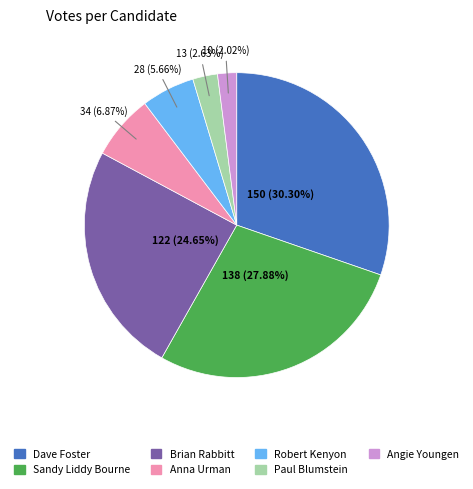

How many slices are in this pie chart?

7